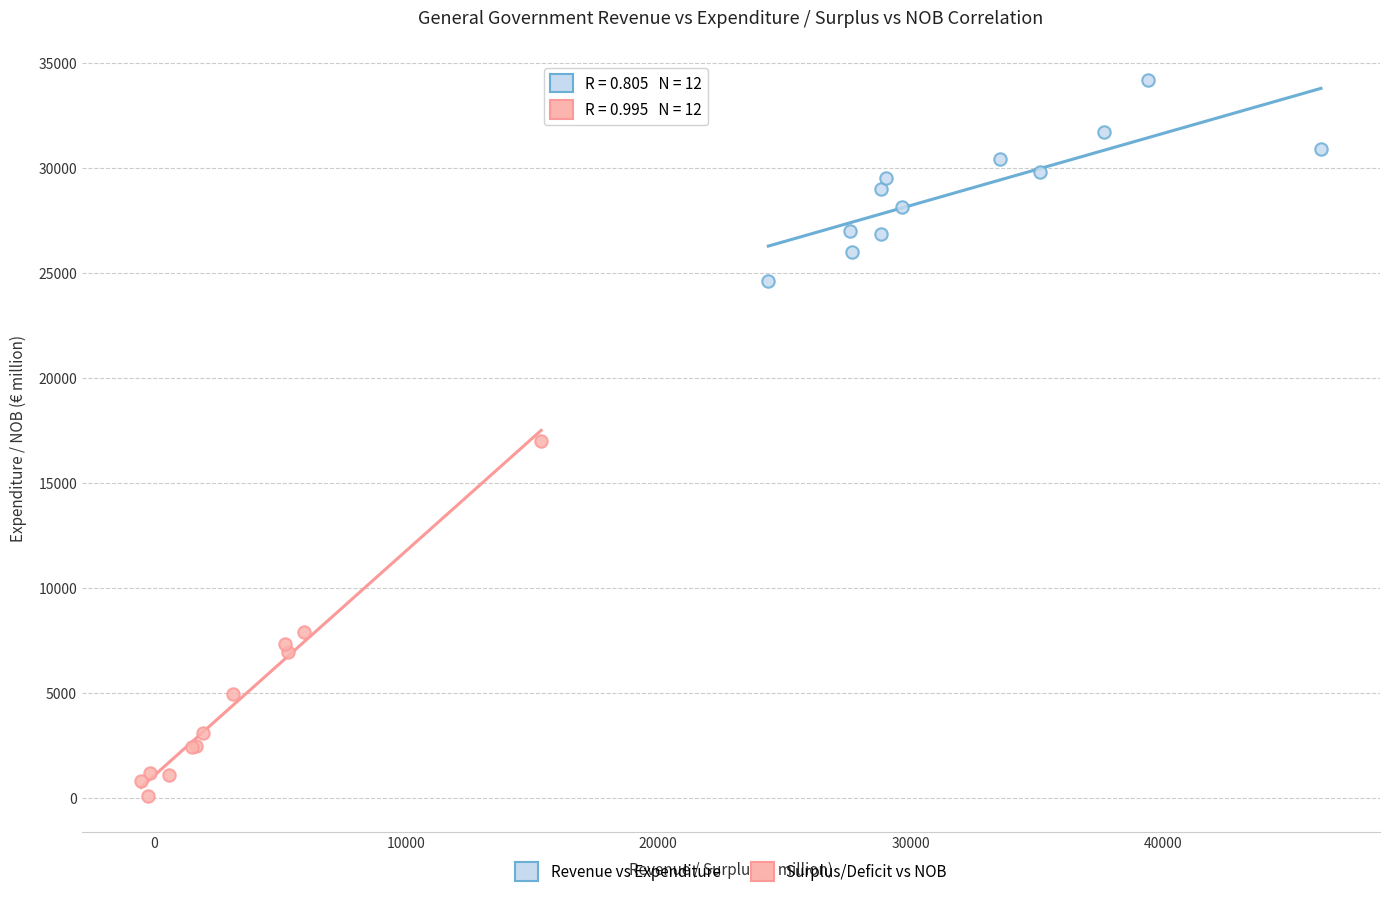

Which series has the largest Y range (max minus min)?

Surplus/Deficit vs NOB